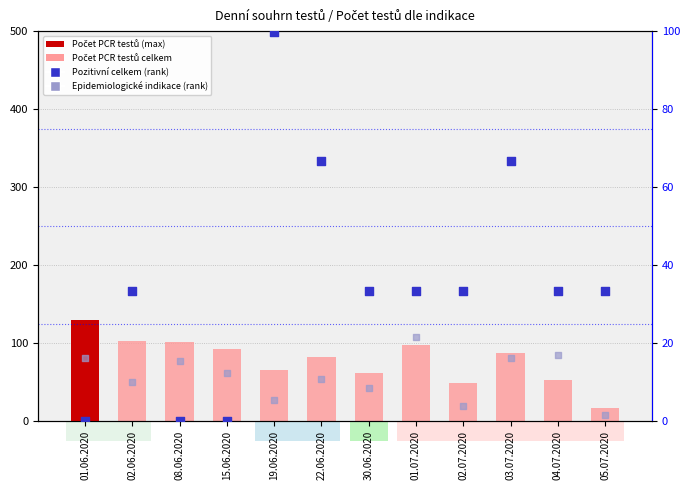

At which category is the sum across all series the highest?

19.06.2020